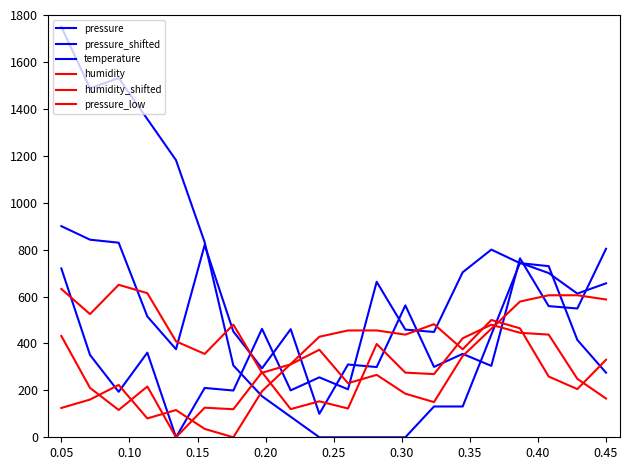

Reading right to left, list all the values displayed in this chart.

pressure: 275.4	415.0	729.4	742.3	800.0	703.3	449.0	459.1	662.7	204.4	255.5	200.1	462.2	199.3	210.2	0.0	360.8	193.9	351.0	719.6
pressure_shifted: 803.3	549.0	559.1	762.7	304.4	355.5	300.1	562.2	299.3	310.2	100.0	460.8	293.9	451.0	819.6	375.4	515.0	829.4	842.3	900.0
temperature: 656.3	612.5	700.0	743.7	437.5	131.3	131.3	0.0	0.0	0.0	0.0	87.5	175.0	306.3	831.2	1181.2	1356.3	1531.2	1487.5	1750.0
humidity: 330.4	205.4	258.9	464.3	500.0	375.0	482.1	437.5	455.4	455.4	428.6	312.5	196.4	0.0	35.7	116.1	80.4	223.2	160.7	125.0
humidity_shifted: 587.5	605.4	605.4	578.6	462.5	346.4	150.0	185.7	266.1	230.4	373.2	310.7	275.0	480.4	355.4	408.9	614.3	650.0	525.0	632.1
pressure_low: 165.2	249.0	437.6	445.4	480.0	422.0	269.4	275.5	397.6	122.6	153.3	120.1	277.3	119.6	126.1	0.0	216.5	116.3	210.6	431.8